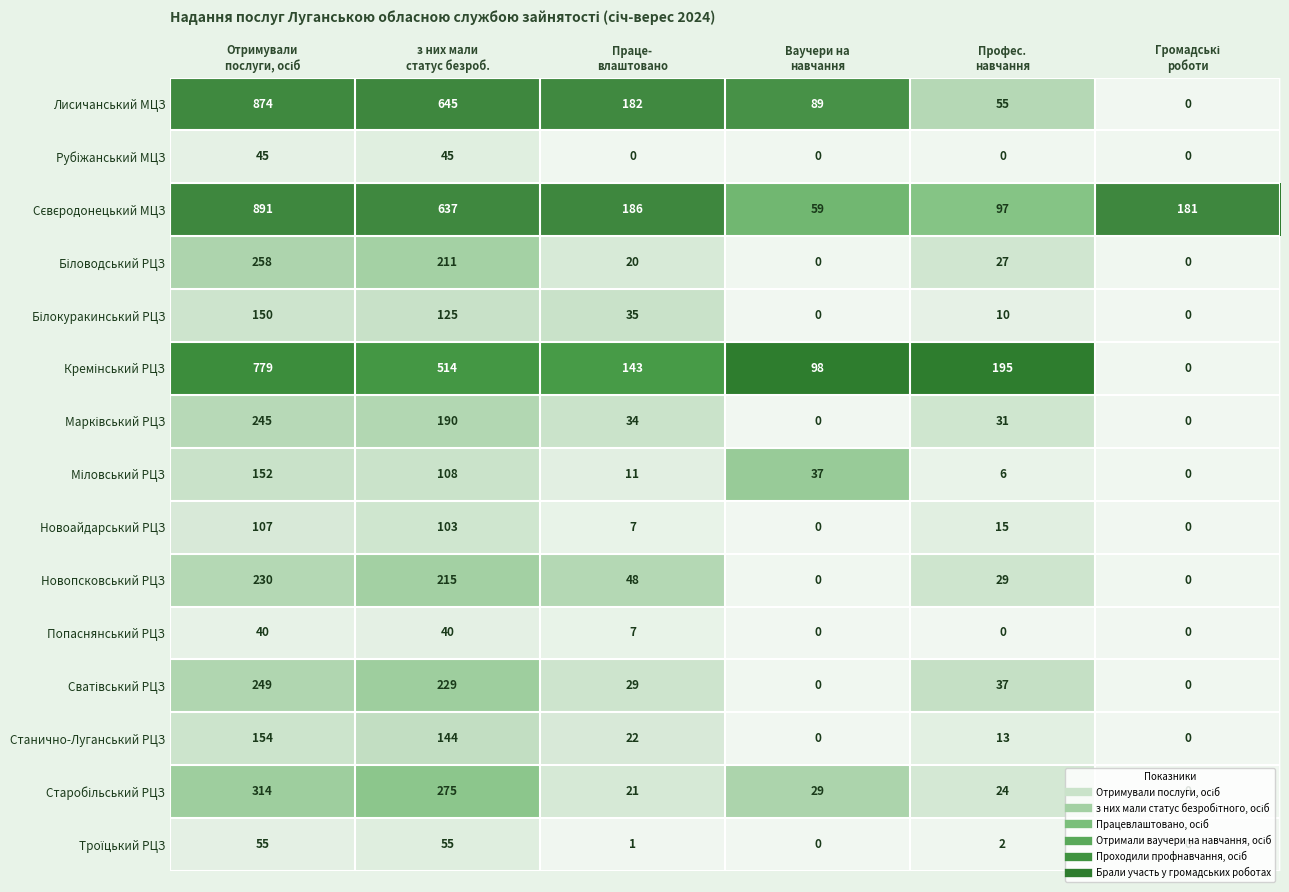

What is the average value of the Станично-Луганський РЦЗ series?

56